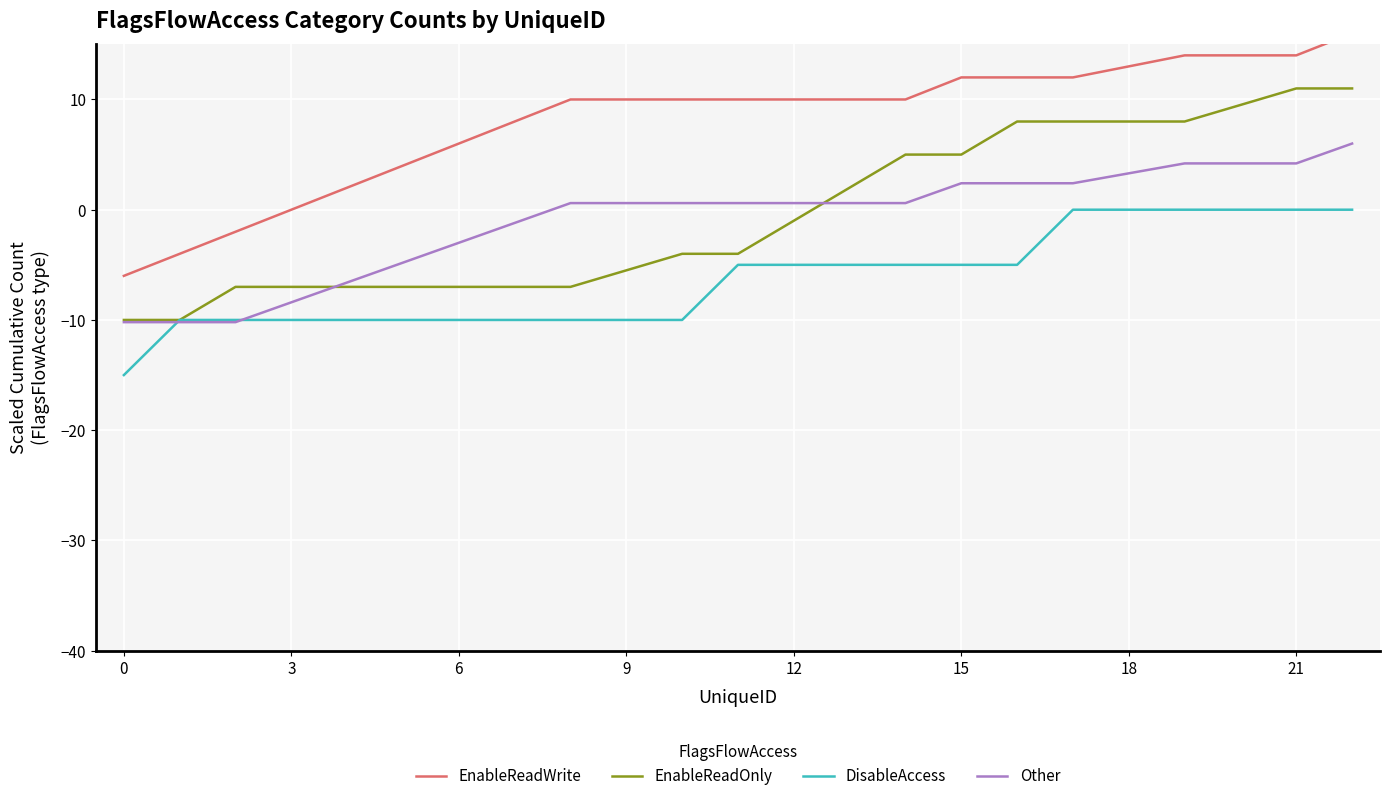

What is the difference between the second highest and second lowest values in the EnableReadOnly series?

21.0